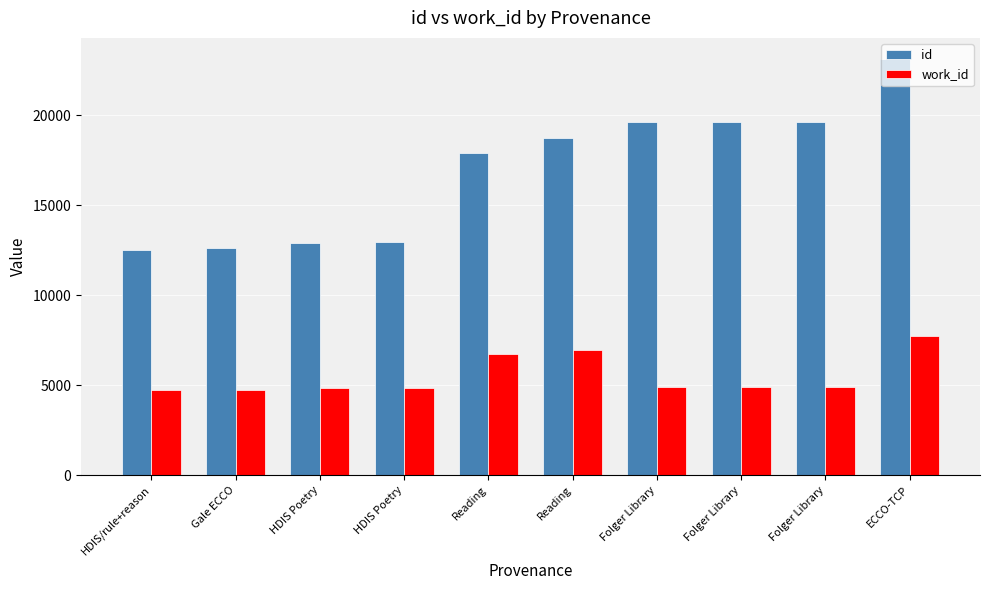

What are all the series names shown in the legend?

id, work_id